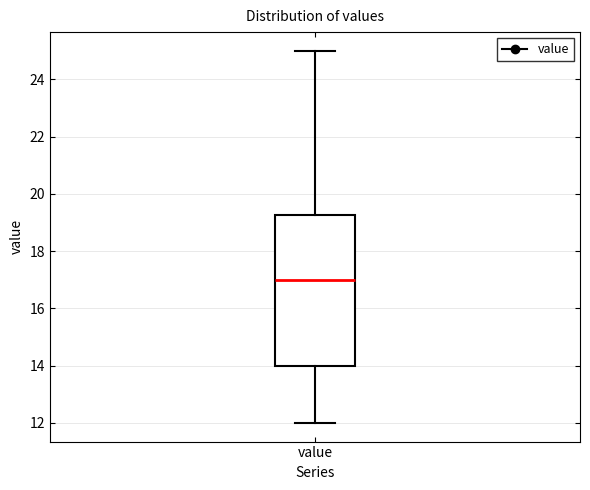

Where does the upper whisker of the box for value end on the y-axis? The values are not printed on the chart, so give them approximately, as read against the axis.

25.0